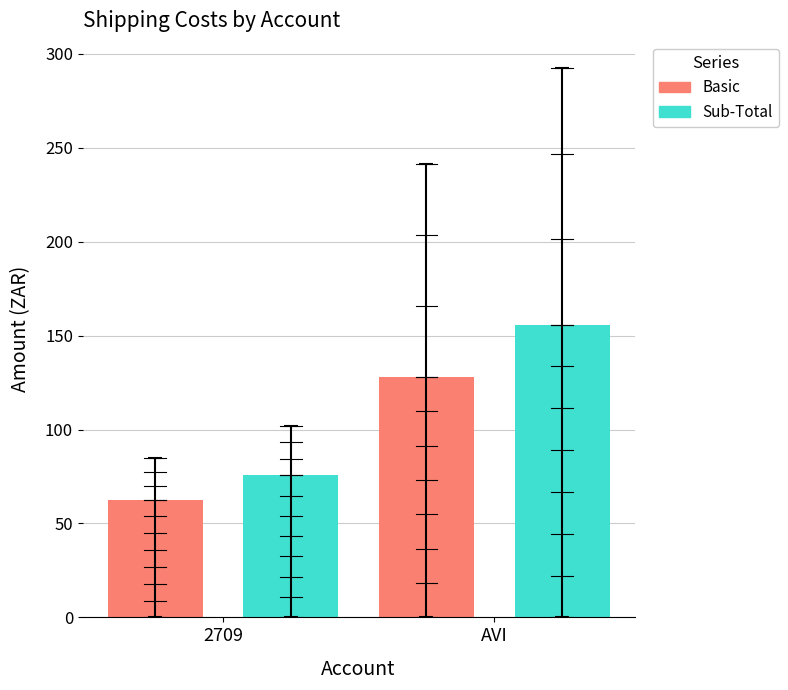

The Sub-Total series shows 155.8 at AVI. True or false?

True